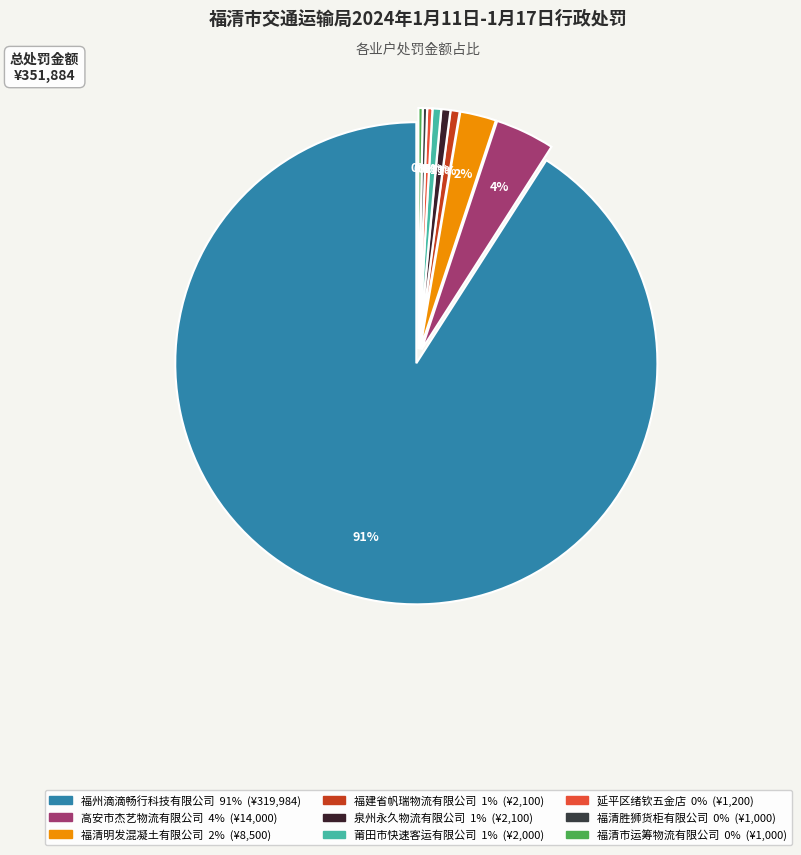

Which slice represents more than half of the pie?

福州滴滴畅行科技有限公司